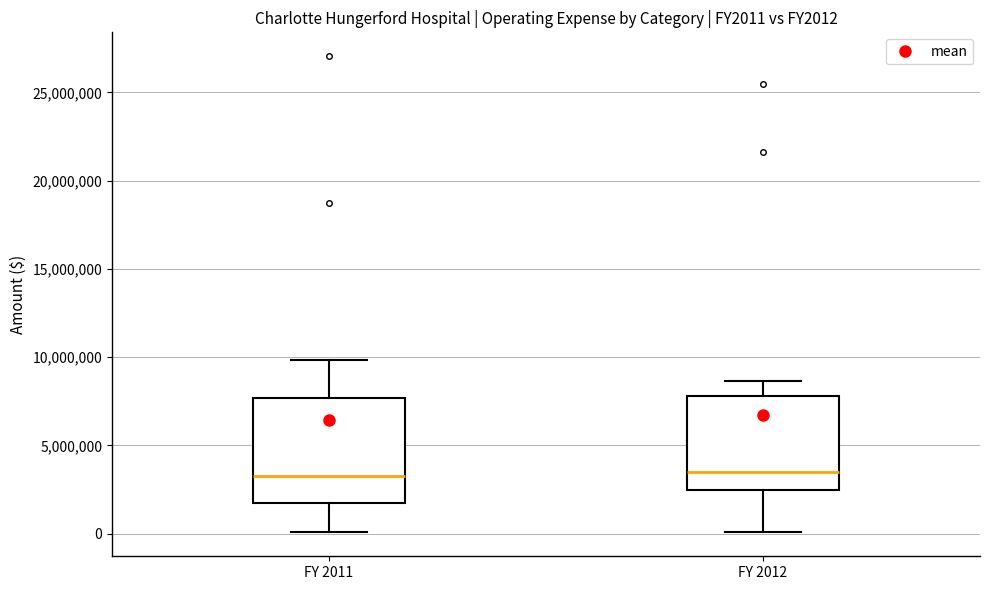

Where does the median line of the box for FY 2012 sit on the y-axis? The values are not printed on the chart, so give them approximately, as read against the axis.

3500000